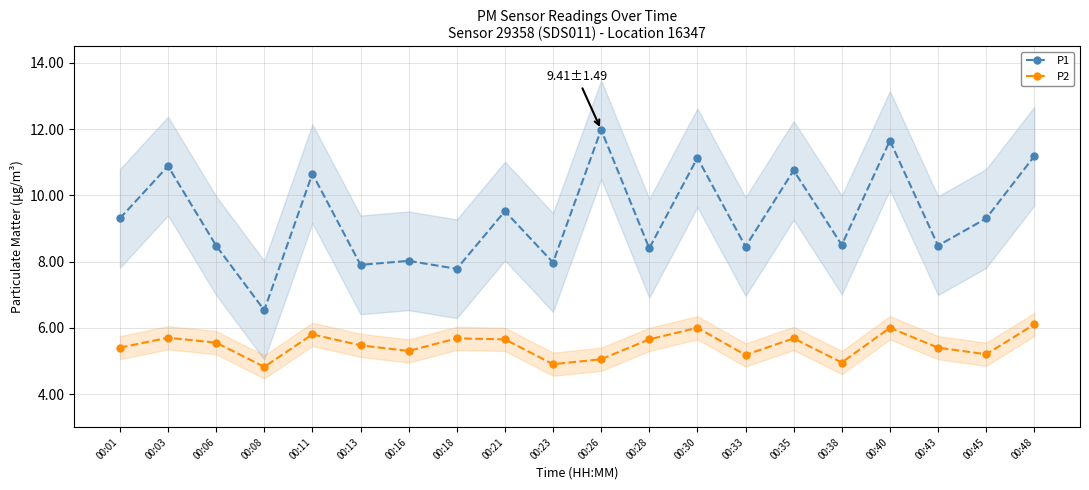

True or false: P2 and P1 cross at least once.

False